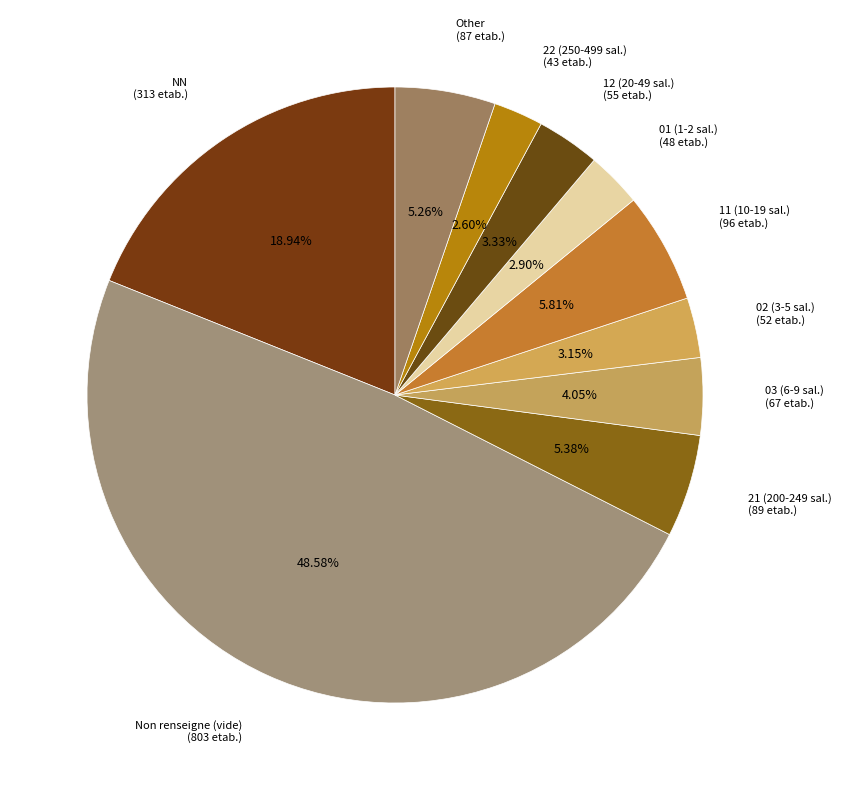

Does Non renseigne (vide) (803 etab.) account for over 50% of the chart?

No